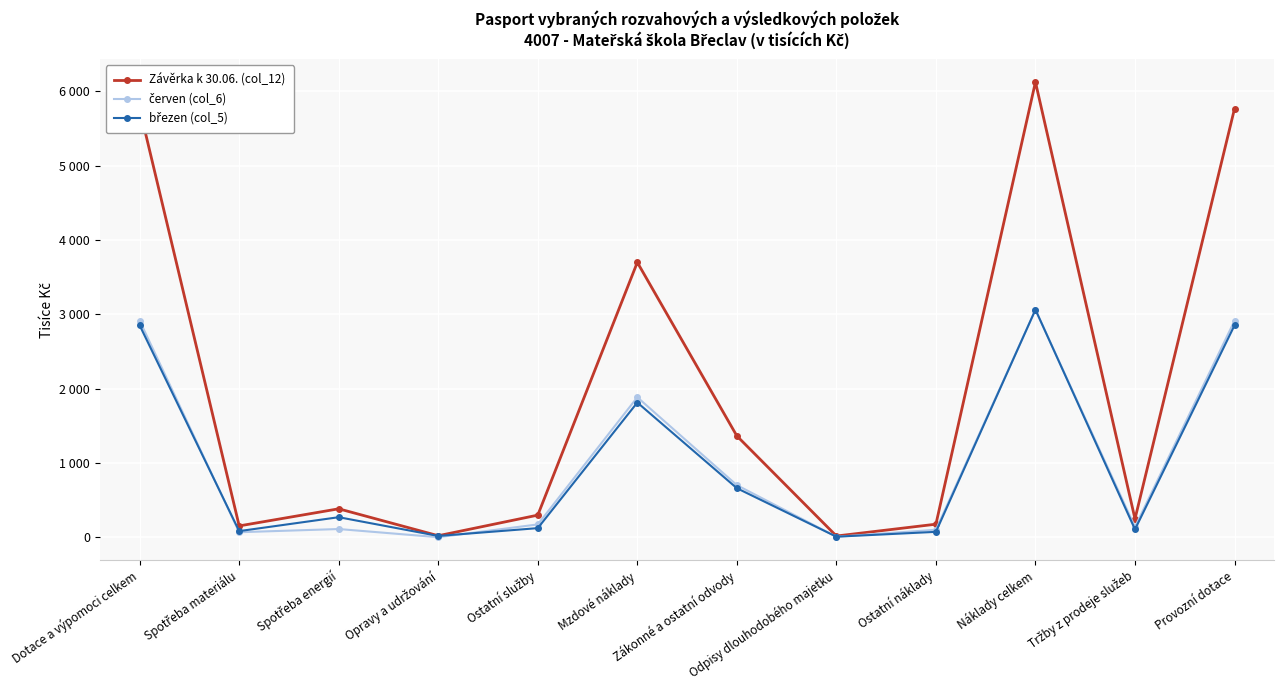

Is this an area chart (filled region under the line)?

No